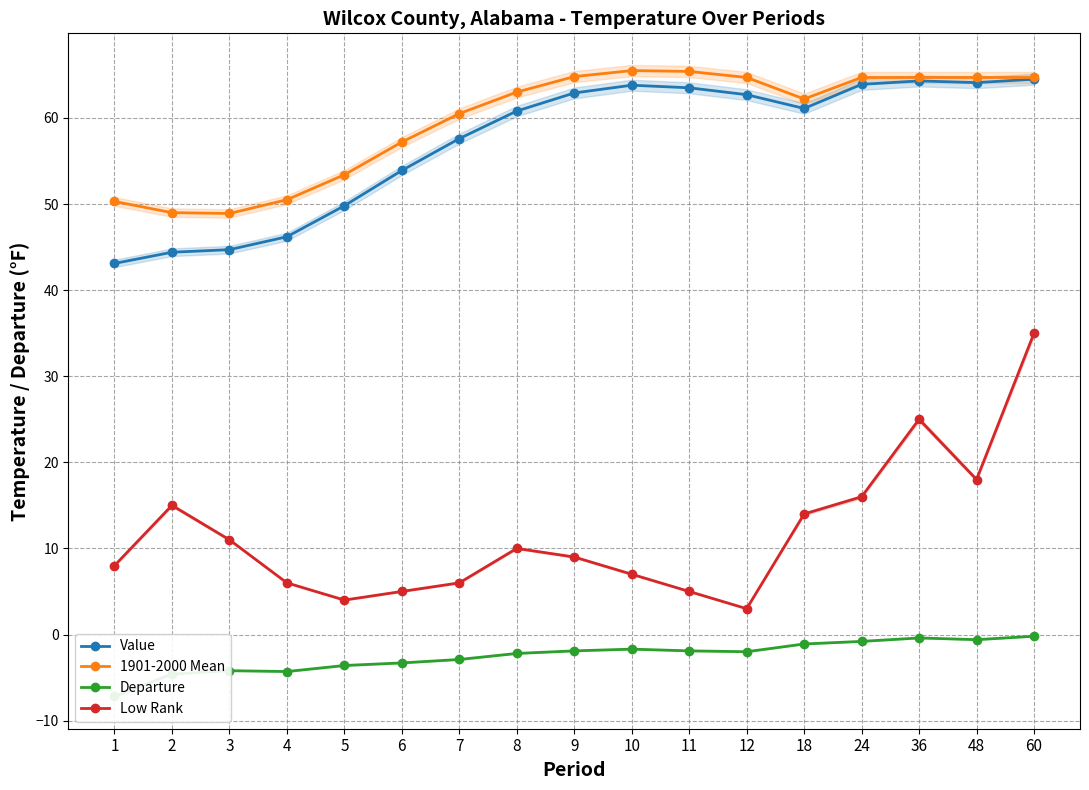

What is the difference between the second highest and second lowest values in the Low Rank series?

21.0